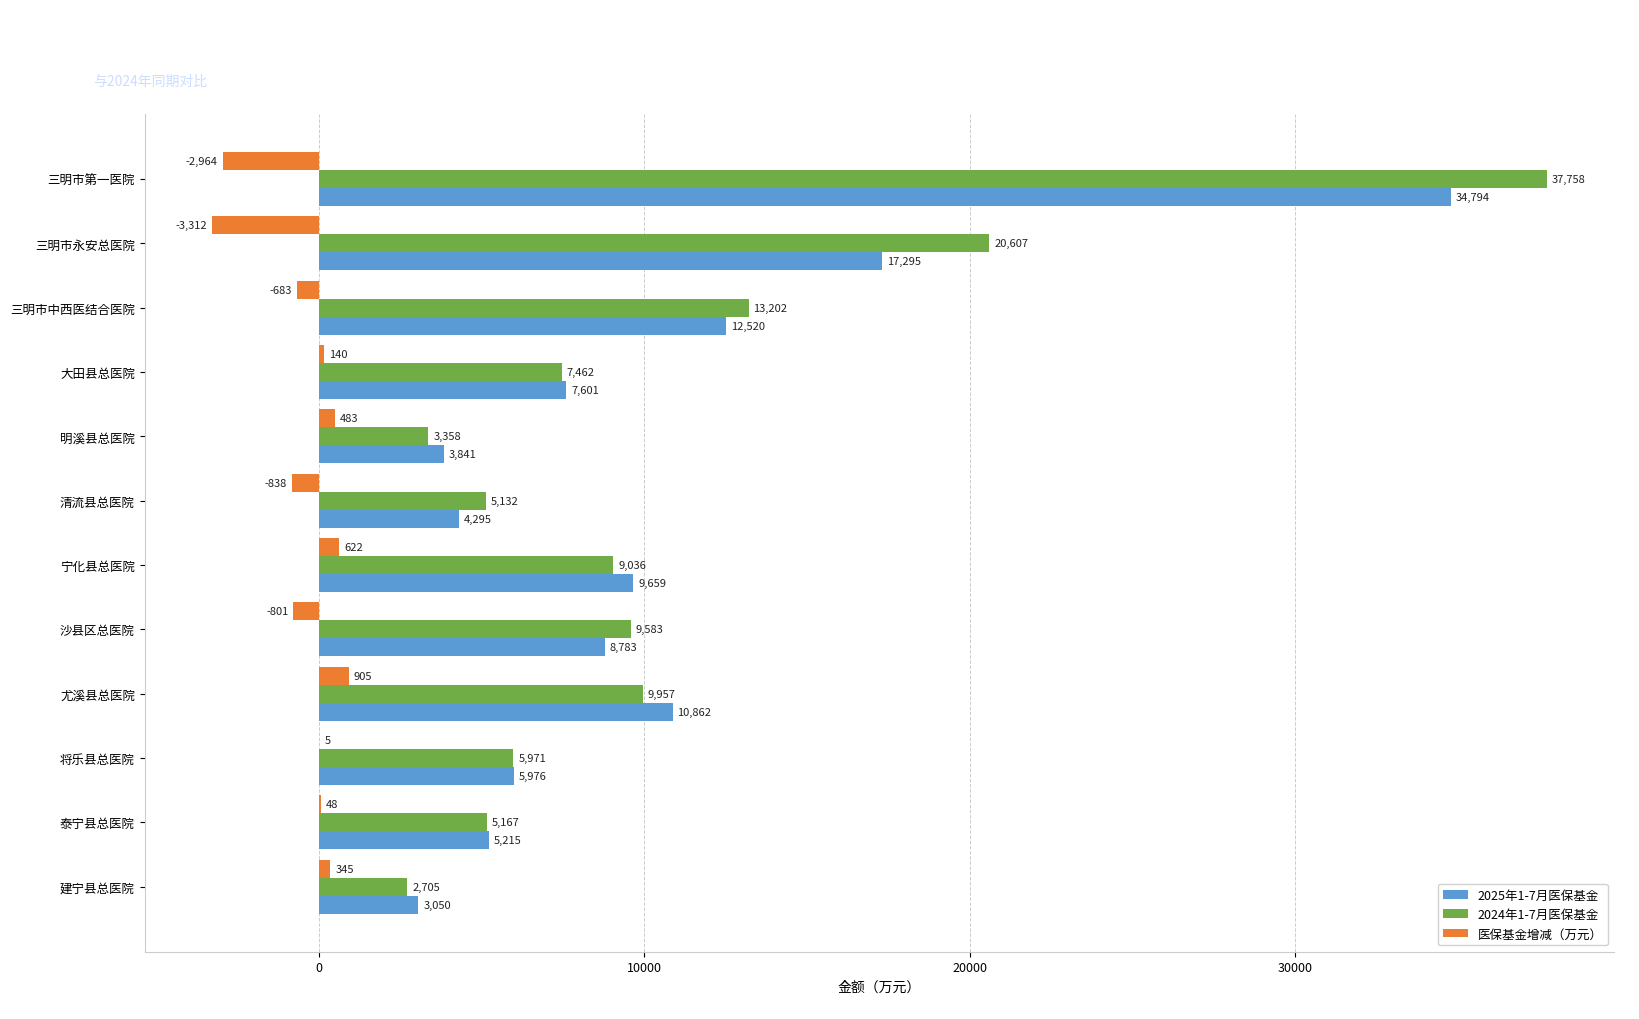

Which series changed the most between 三明市中西医结合医院 and 泰宁县总医院?

2024年1-7月医保基金